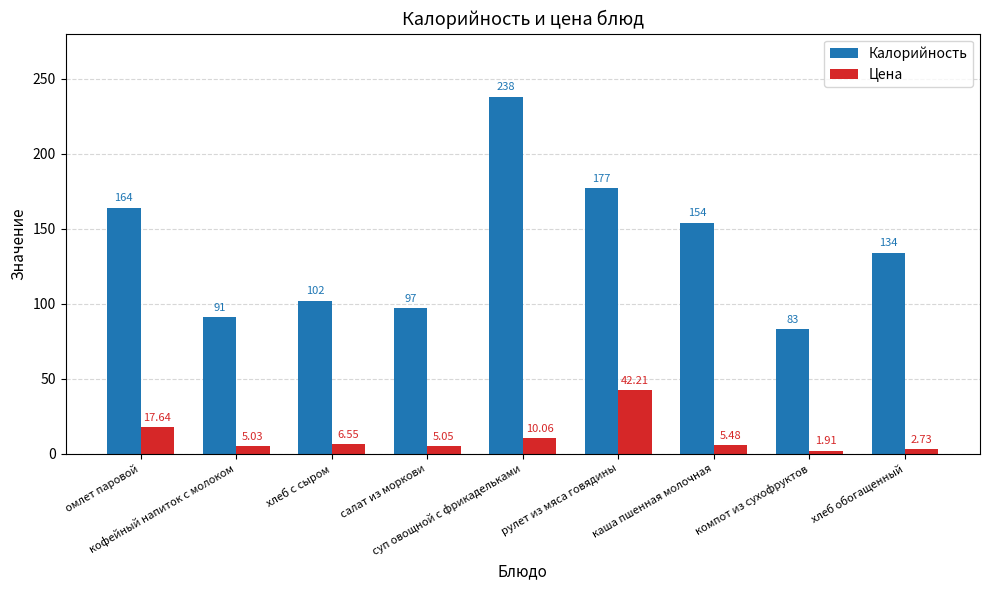

How many distinct data groups are displayed?

2